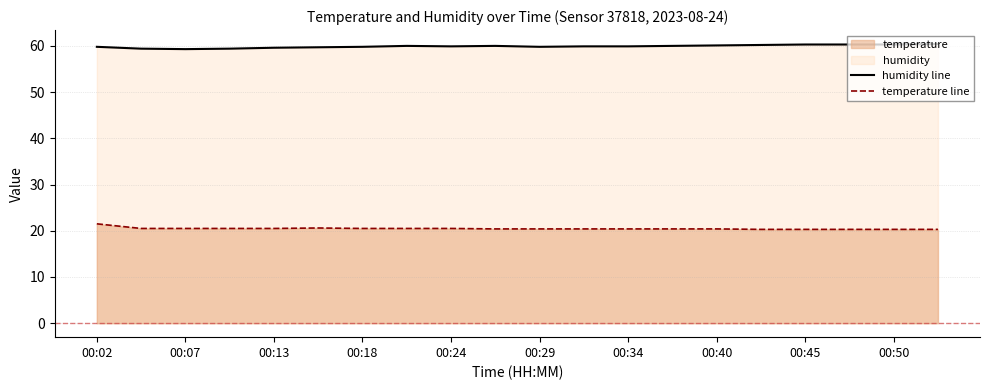

What is the total value across all series at 00:29?

80.3